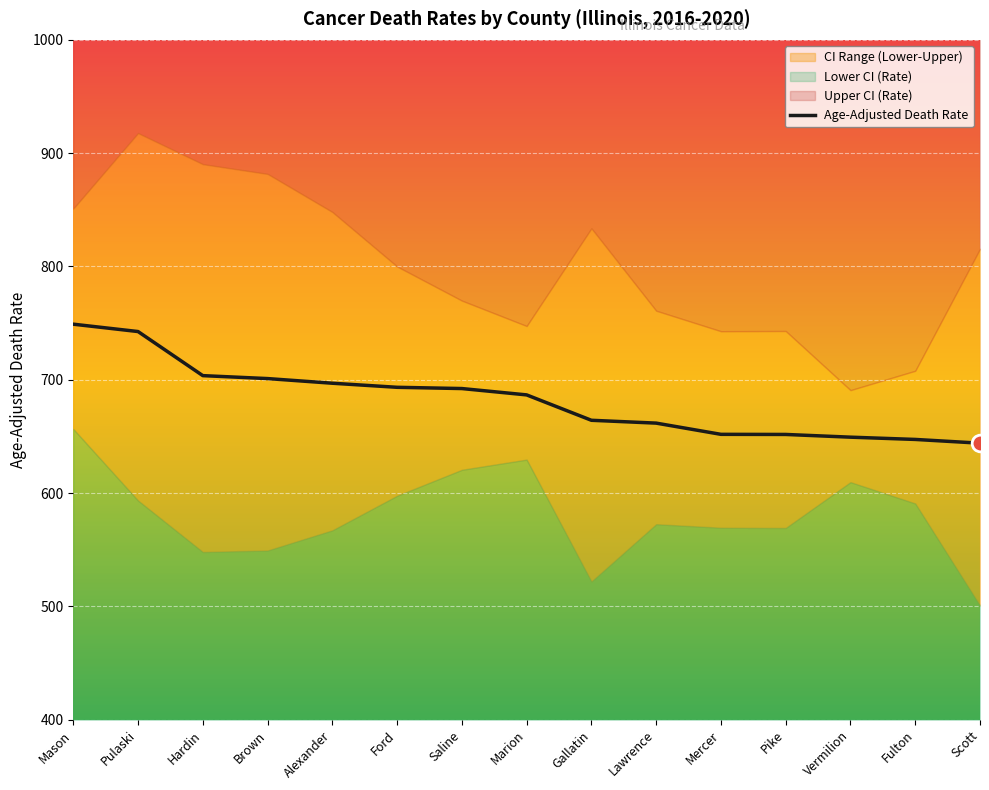

True or false: Lower CI (Rate) has a value of 929.7 at Pike.

False